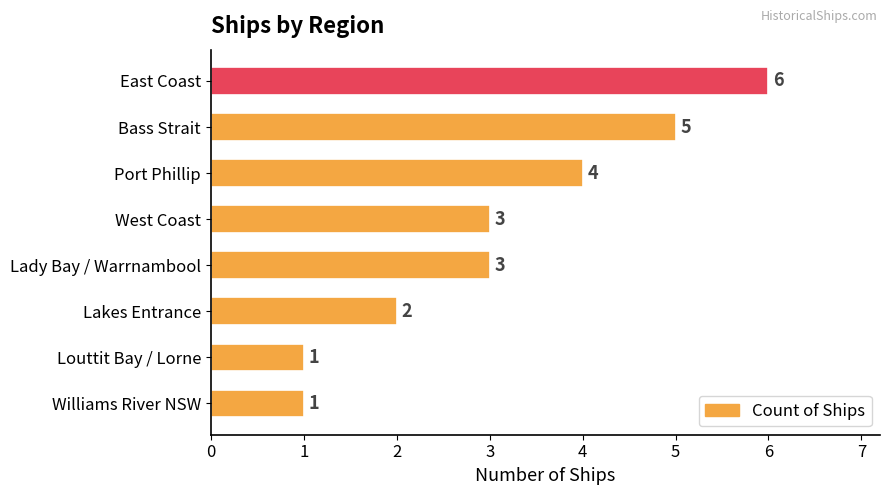

How many values are below 3?

3